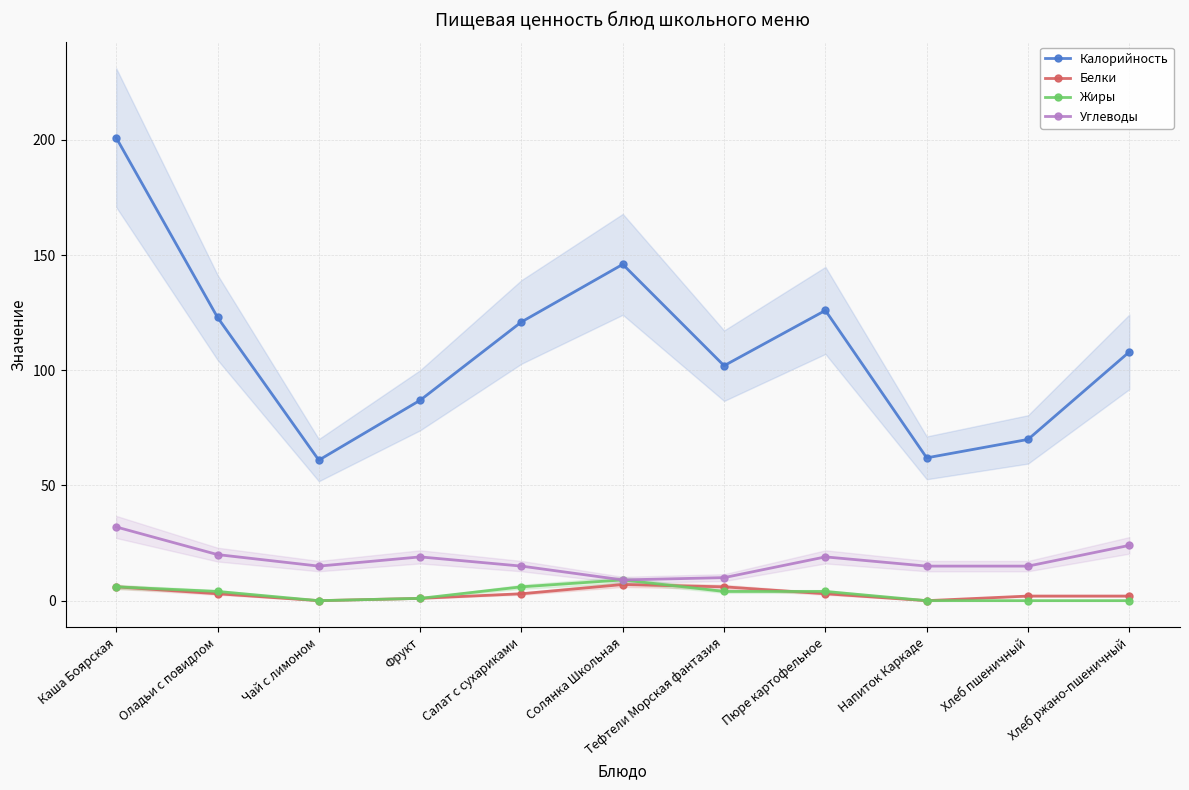

How many values in the Калорийность series are below 108?

5